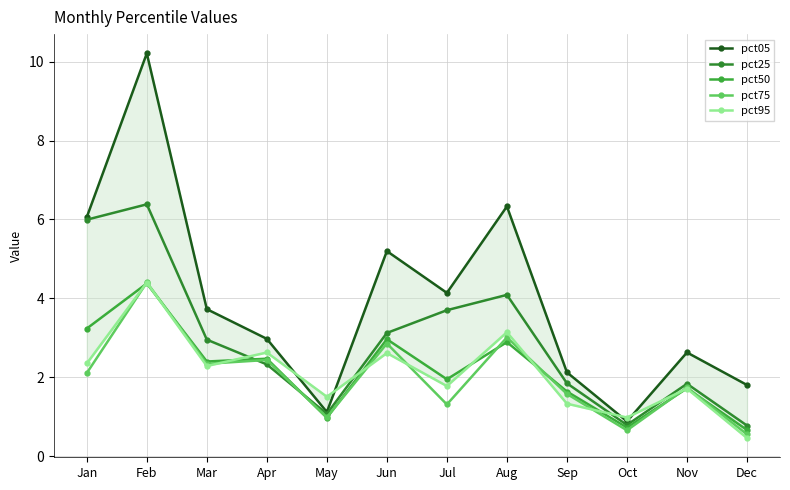

How many data points in pct75 are less than 2?

6